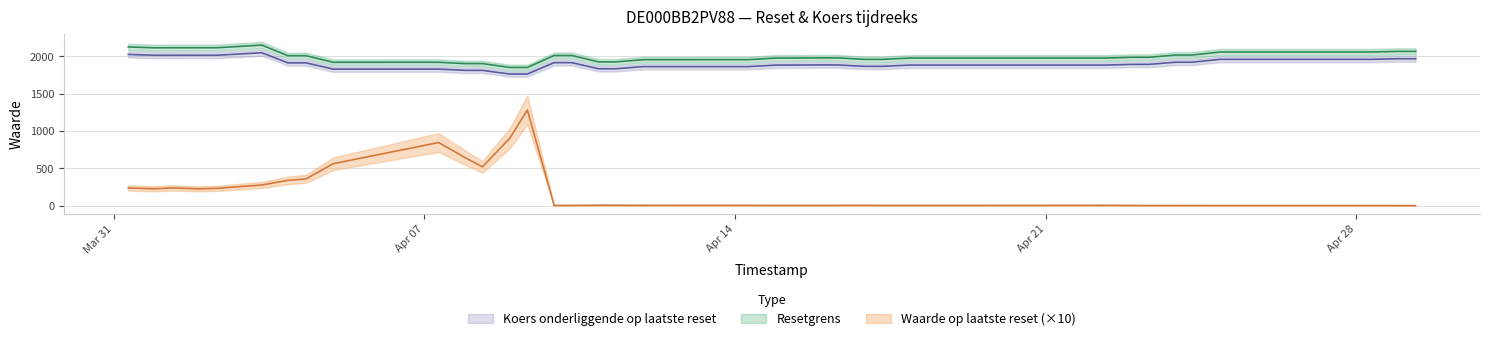

True or false: Resetgrens and Koers onderliggende op laatste reset cross at least once.

False